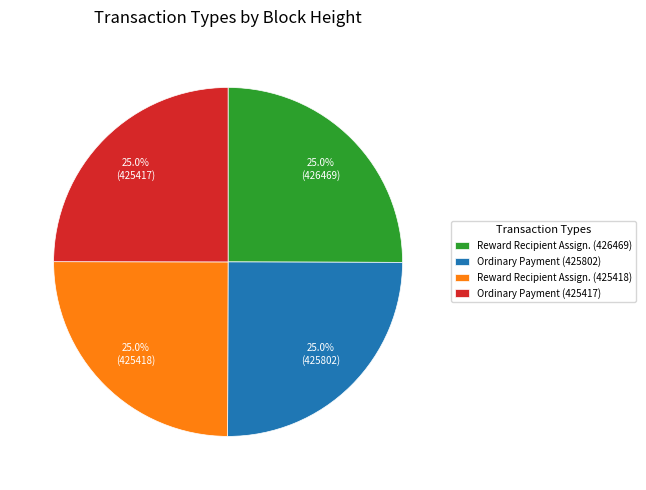

Approximately how many times larger is the value at Ordinary Payment (425802) compared to Reward Recipient Assign. (425418)?

1.0